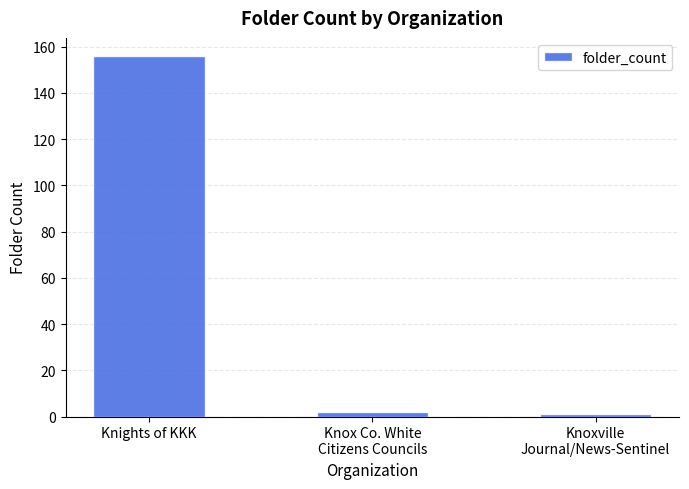

Is it true that the value at Knights of KKK is 156?

True